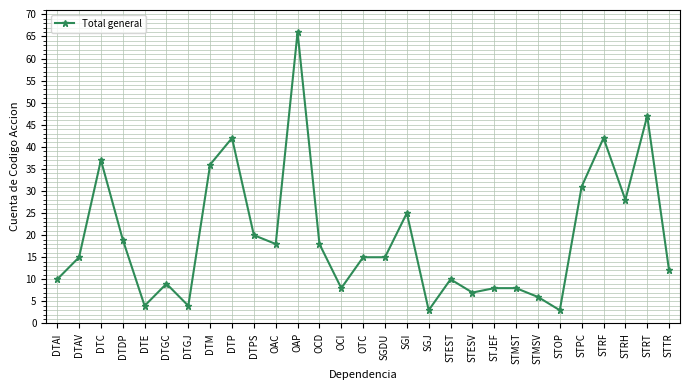

Between STJEF and DTPS, which is larger?

DTPS